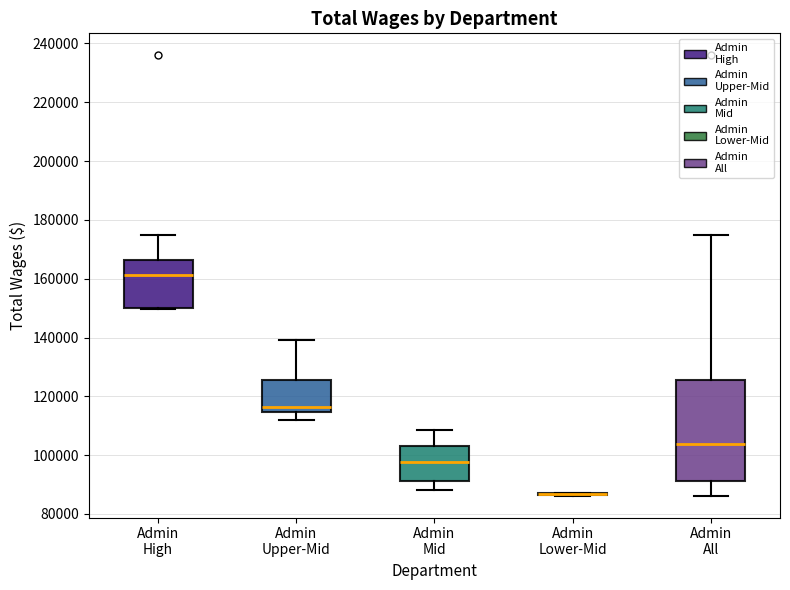

Which box is the tallest, from its lower edge to its upper edge?

Admin All